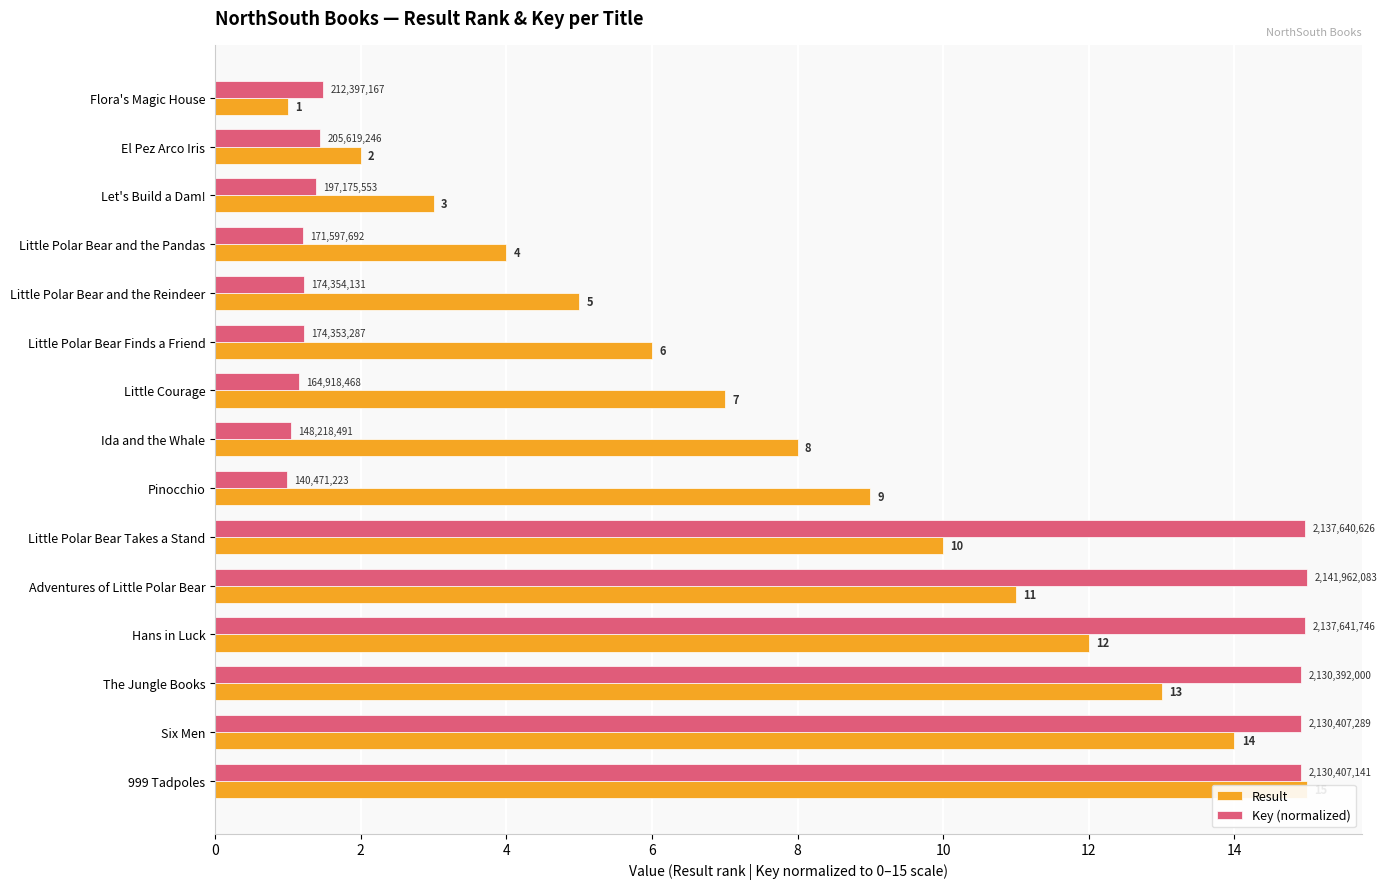

How many values in the Result series are below 8?

7